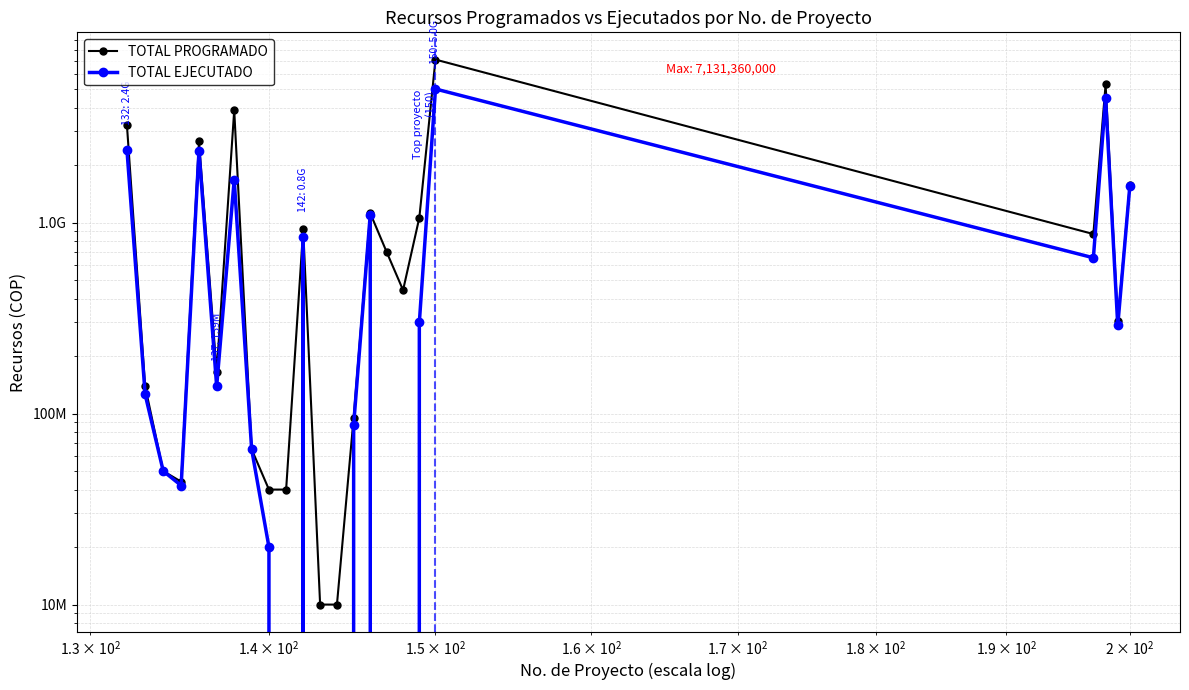

True or false: TOTAL EJECUTADO and TOTAL PROGRAMADO cross at least once.

False